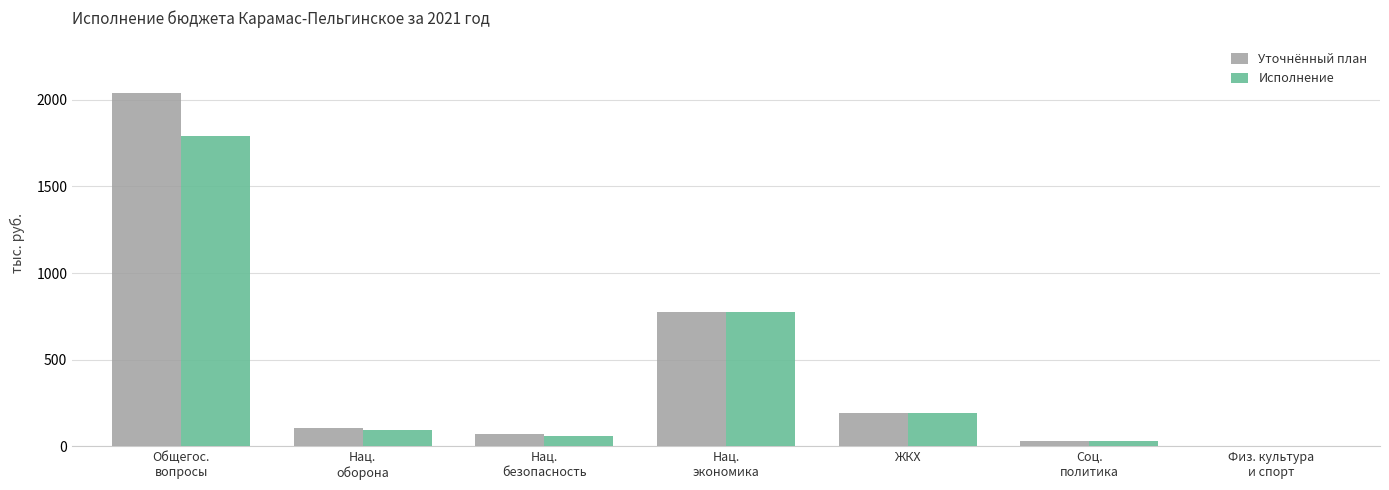

True or false: Исполнение has a value of 322.4 at ЖКХ.

False